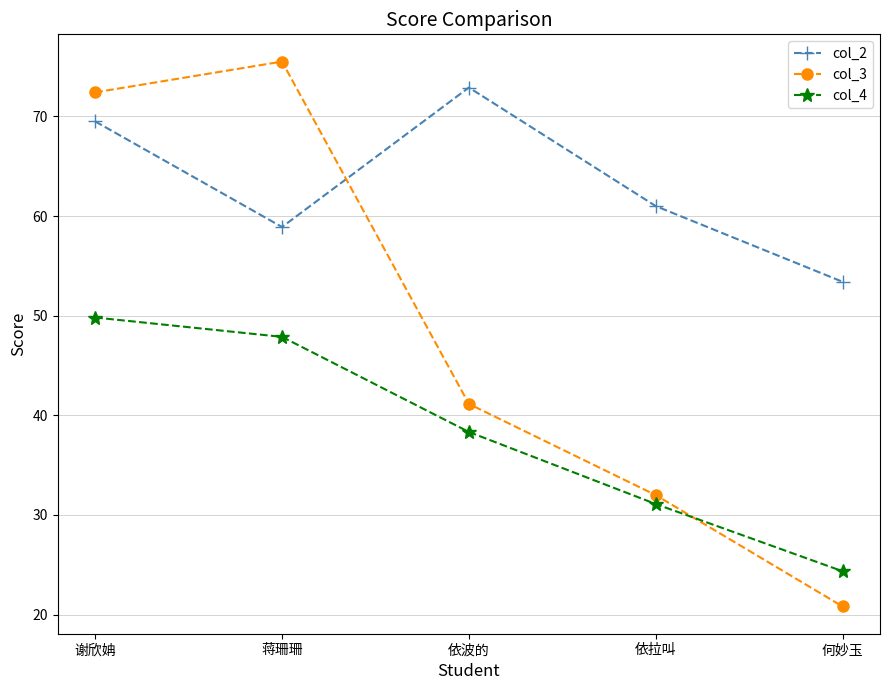

Reading left to right, extract all data points from this chart.

col_2: 谢欣姌=69.5	蒋珊珊=58.9	依波的=72.9	依拉叫=61.0	何妙玉=53.4
col_3: 谢欣姌=72.4	蒋珊珊=75.5	依波的=41.1	依拉叫=32.0	何妙玉=20.8
col_4: 谢欣姌=49.8	蒋珊珊=47.9	依波的=38.3	依拉叫=31.1	何妙玉=24.3